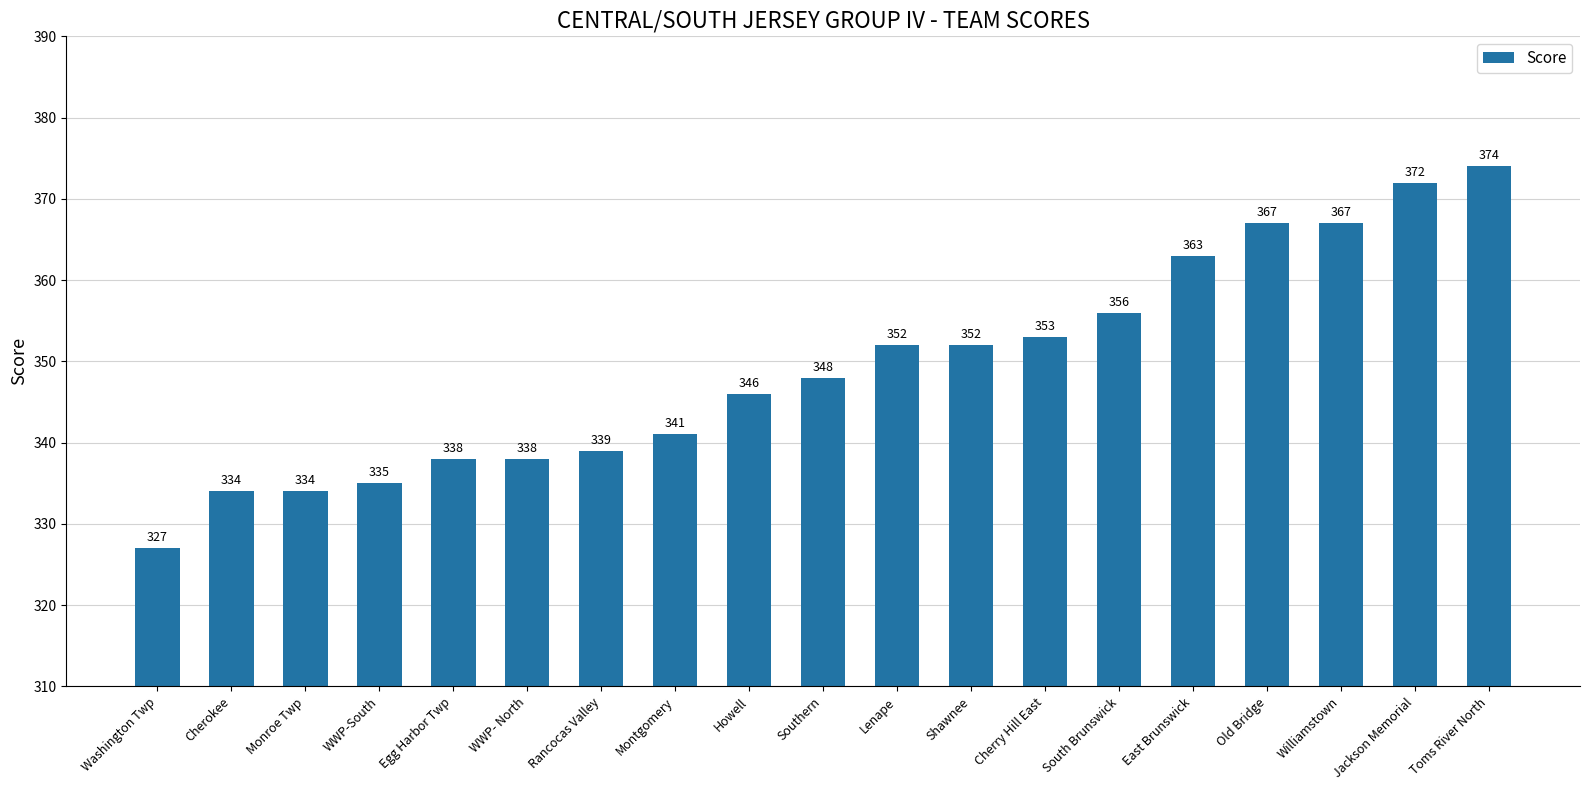

Reading right to left, transcribe all the data shown in this chart.

Toms River North=374	Jackson Memorial=372	Williamstown=367	Old Bridge=367	East Brunswick=363	South Brunswick=356	Cherry Hill East=353	Shawnee=352	Lenape=352	Southern=348	Howell=346	Montgomery=341	Rancocas Valley=339	WWP- North=338	Egg Harbor Twp=338	WWP-South=335	Monroe Twp=334	Cherokee=334	Washington Twp=327